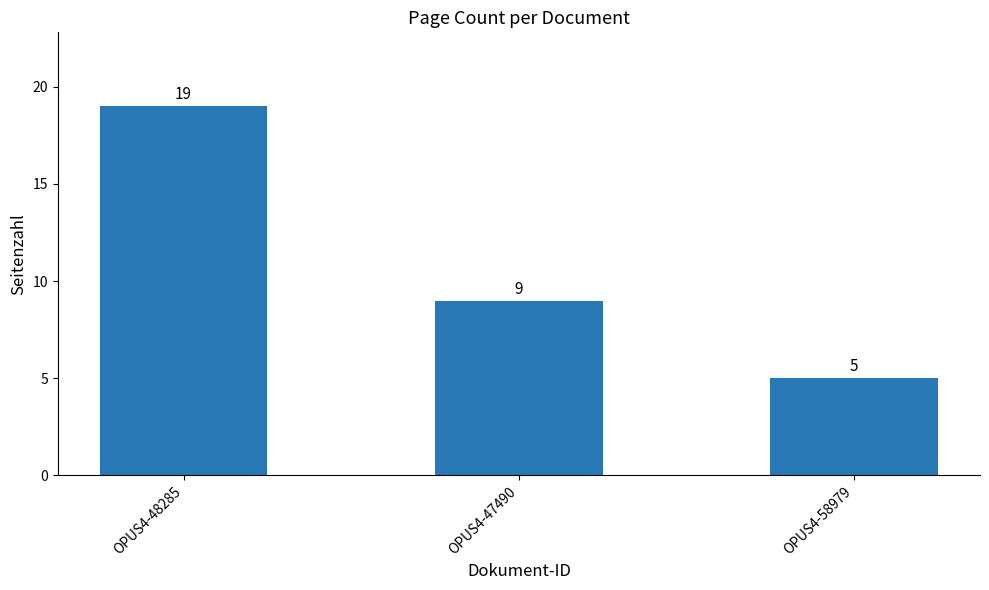

How many data points does each series have?

3